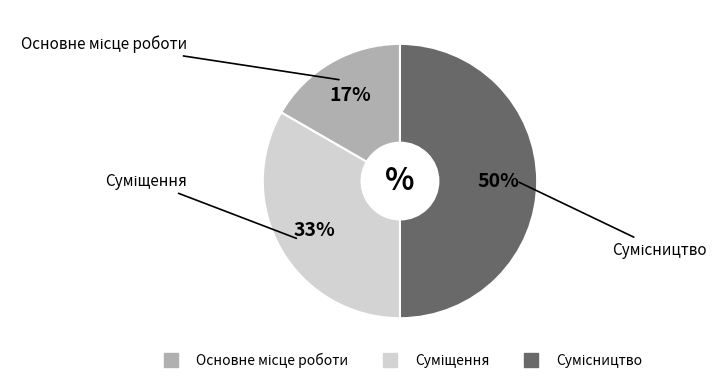

To the nearest percent, what is the difference between the largest and smallest slice percentages?

33%